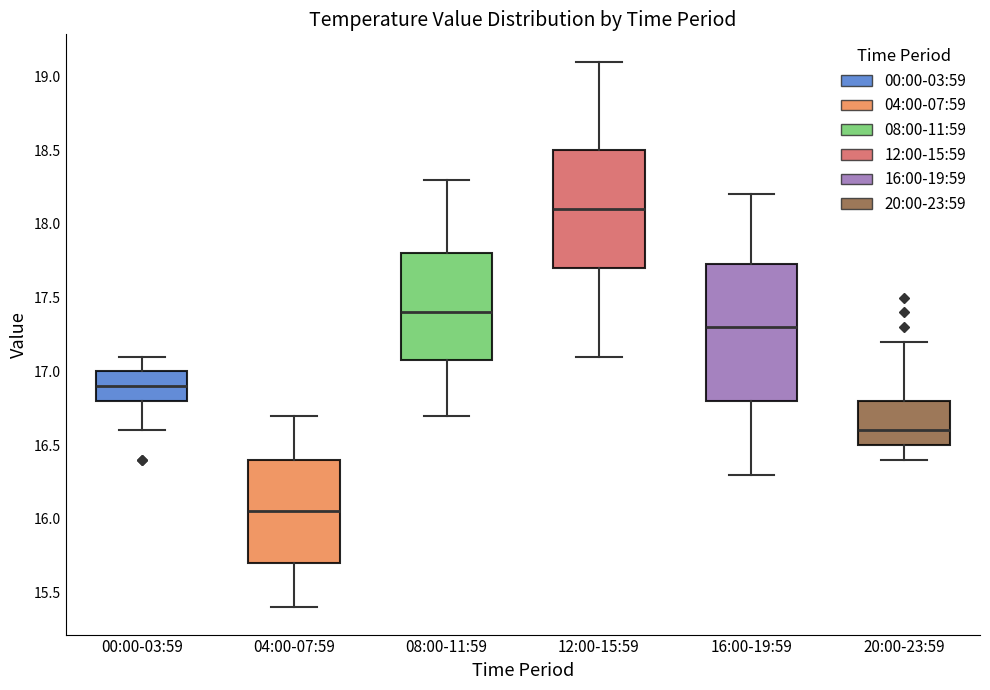

Which box has the highest median line?

12:00-15:59